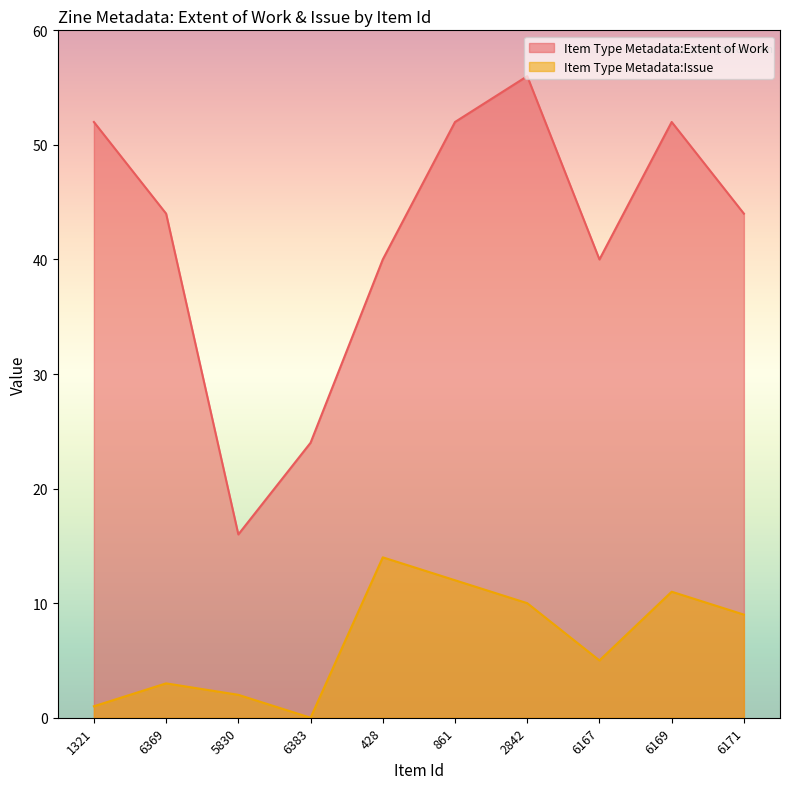

How many interior local valleys does the Item Type Metadata:Extent of Work series have?

2